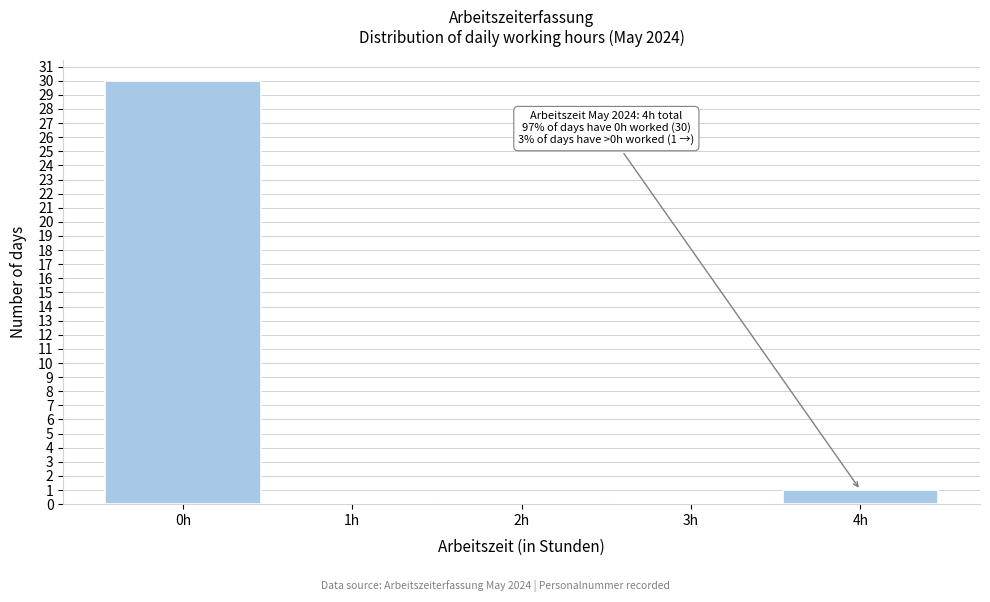

Over which range of the x-axis is the bar tallest?

-0.5 to 0.5